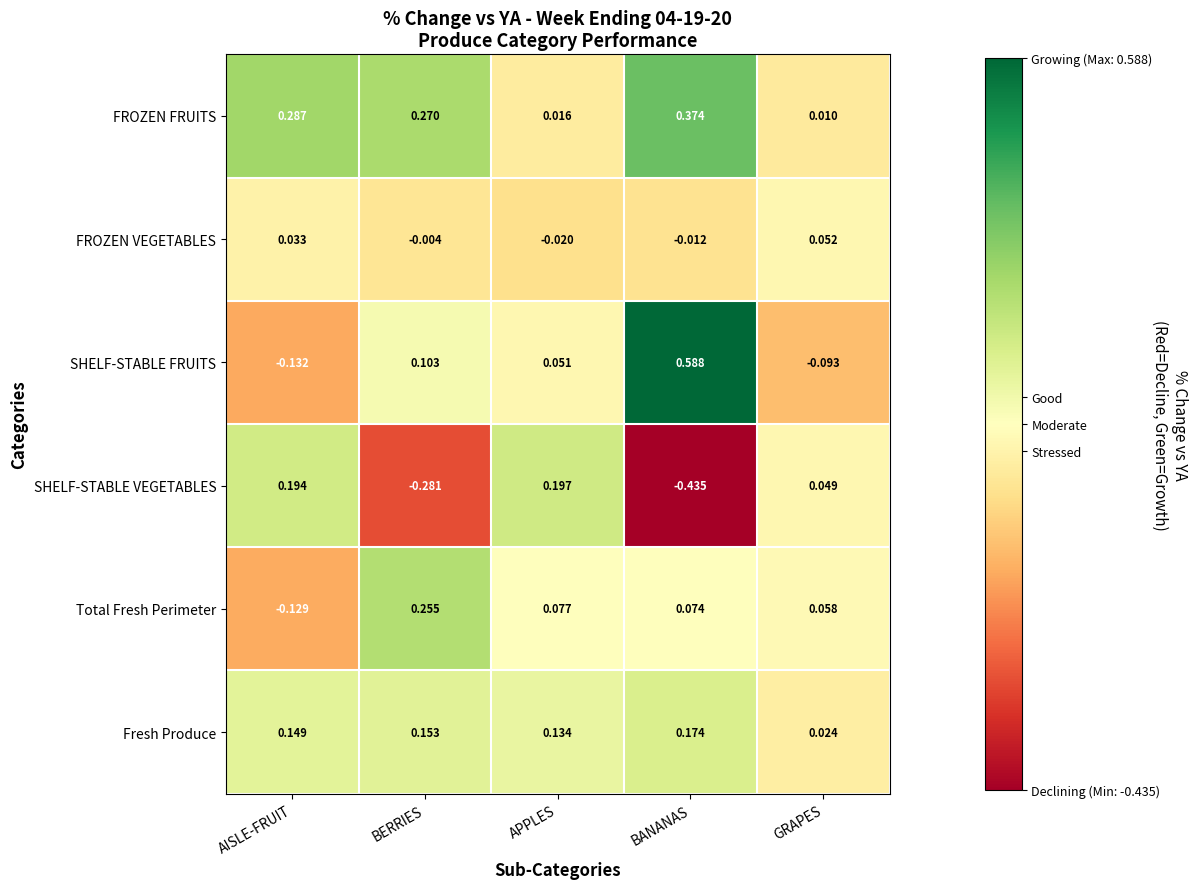

List the labels in order of Fresh Produce value, largest first.

BANANAS, BERRIES, AISLE-FRUIT, APPLES, GRAPES